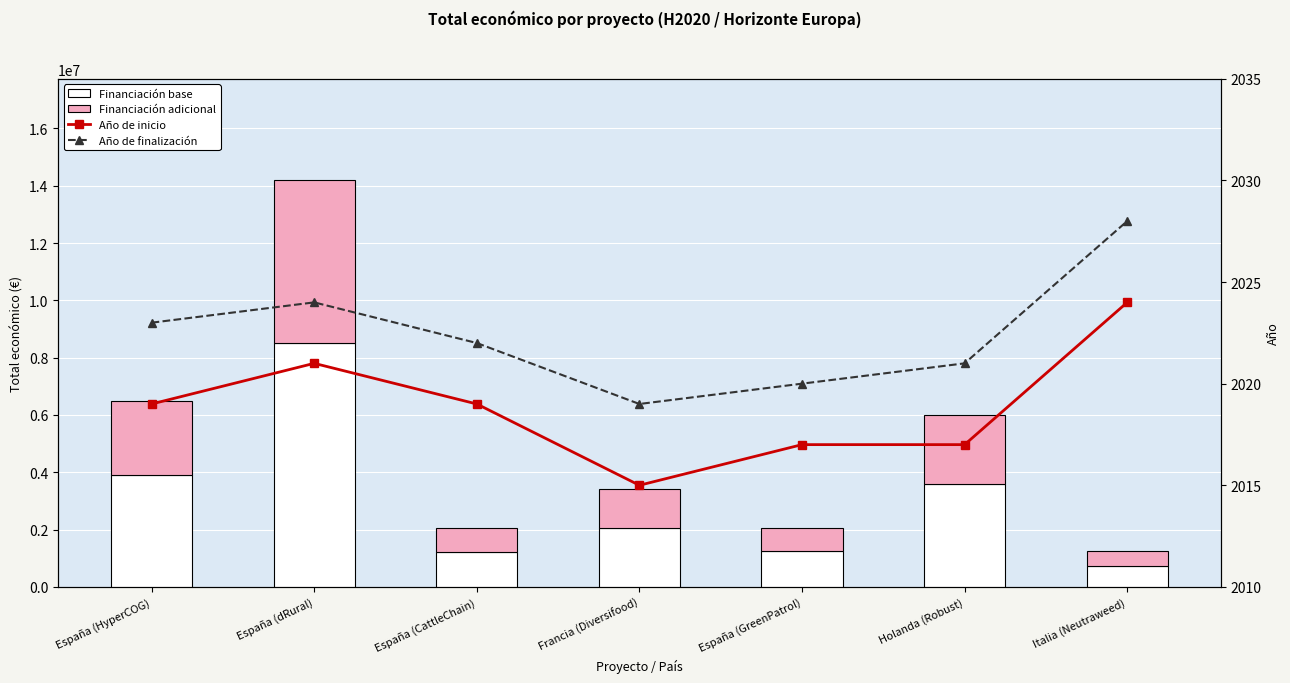

At which label does Año de inicio reach its minimum?

Francia (Diversifood)